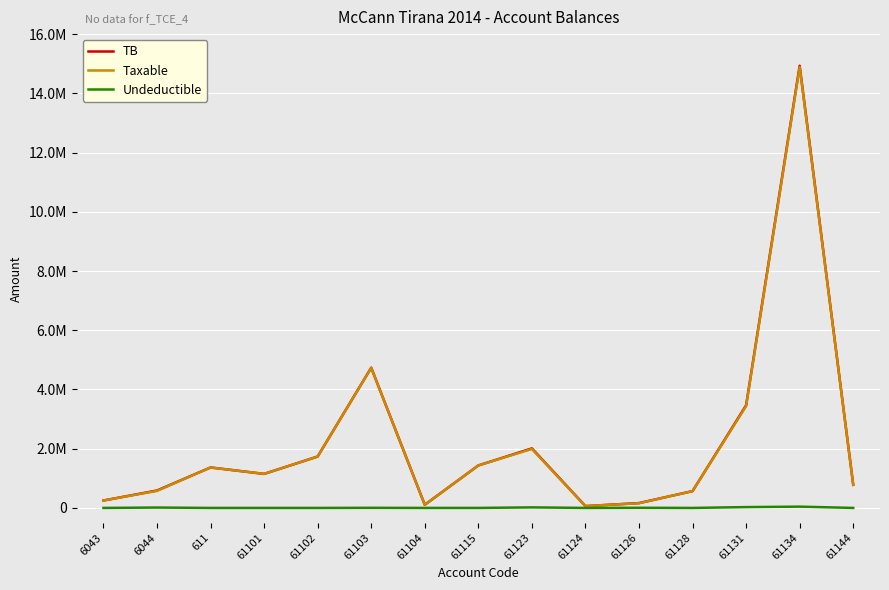

What is the difference between the second highest and second lowest values in the TB series?

4629166.9